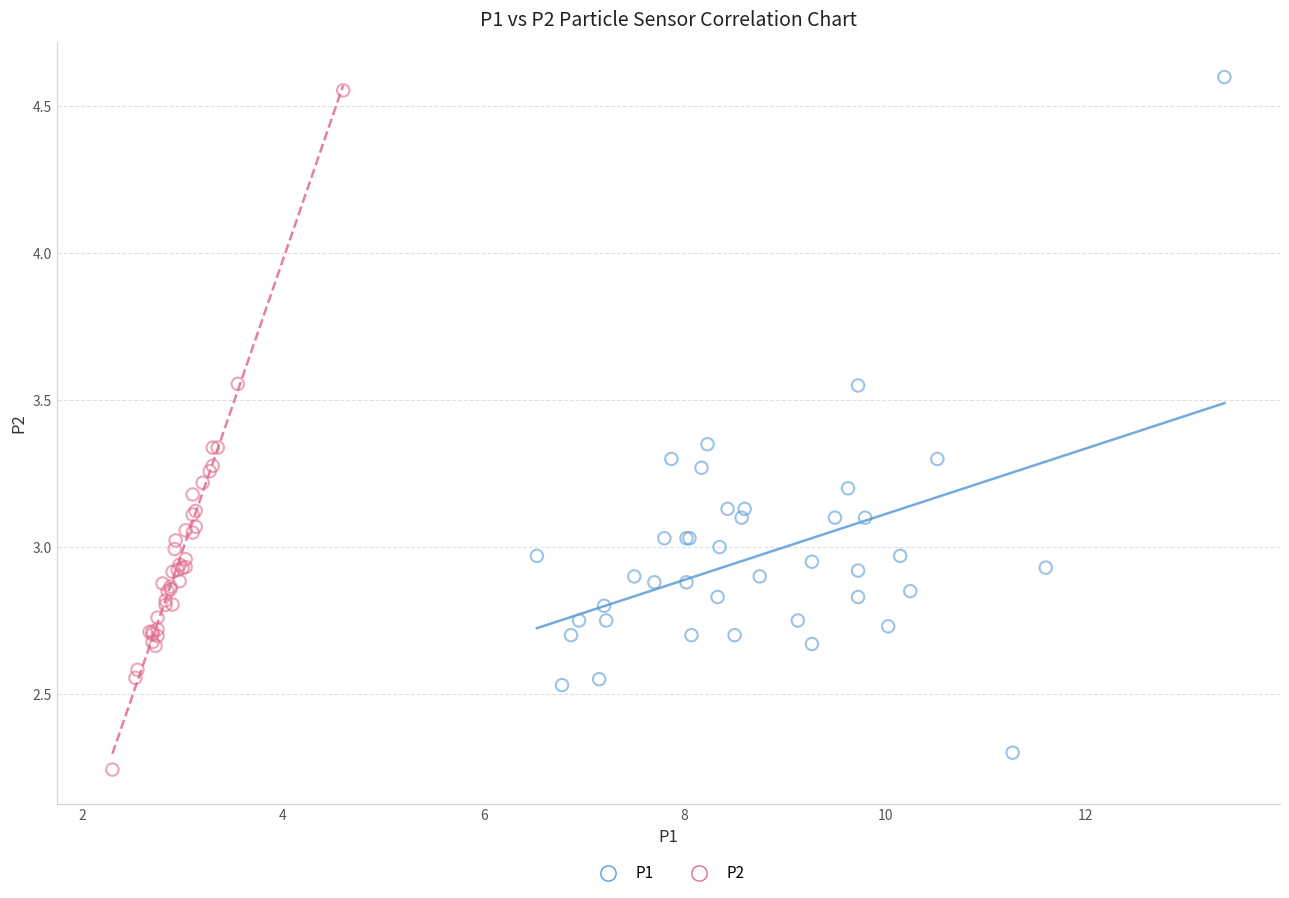

Which series has the widest spread of Y values?

P2